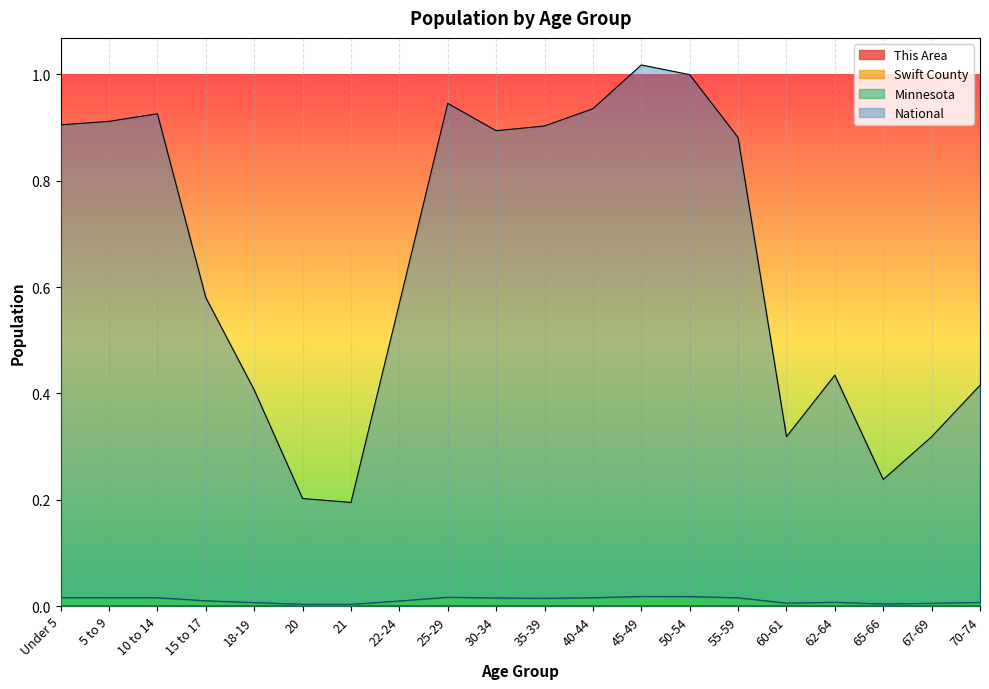

At which category is the sum across all series the highest?

45-49